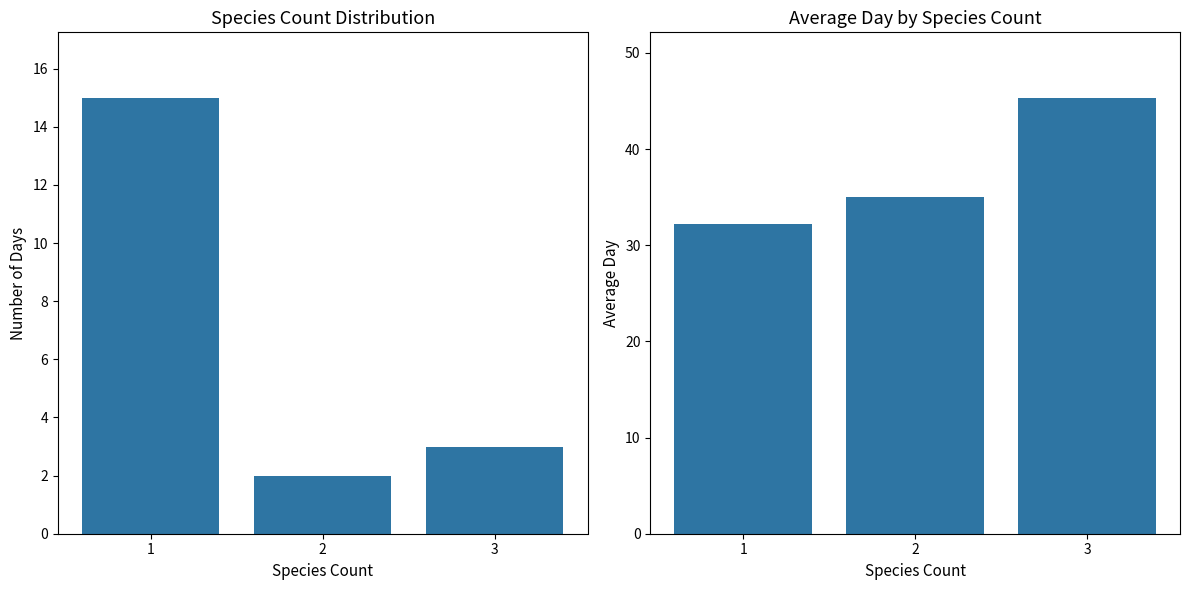

What is the sum of all Day Count values?

20.0